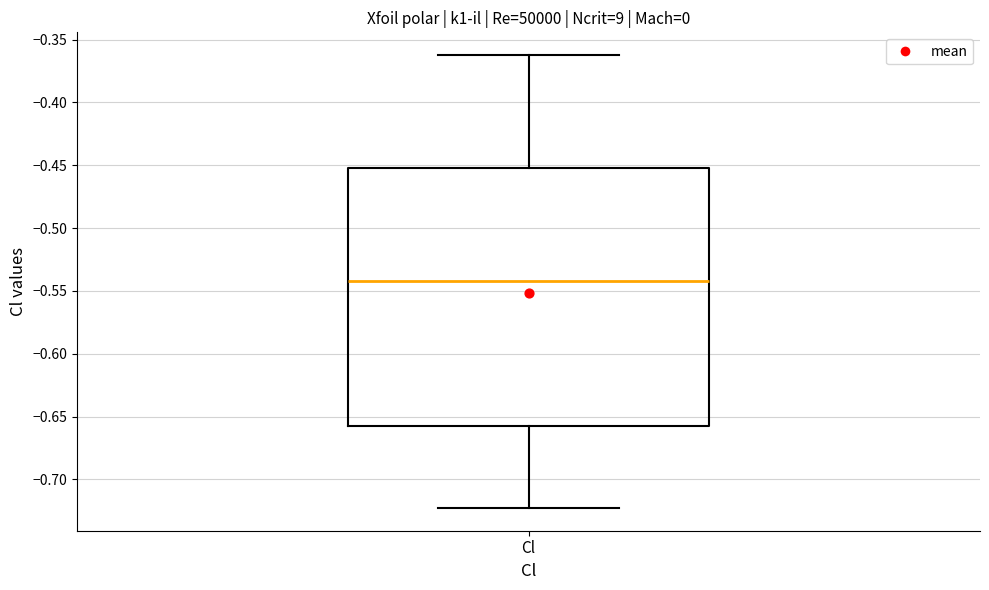

Read this box plot against the y-axis: the position of the median line, the range covered by the box, and the ends of both whiskers. The values are not printed on the chart, so give them approximately, as read against the axis.

median -0.540, box -0.655 to -0.450, whiskers -0.725 to -0.360